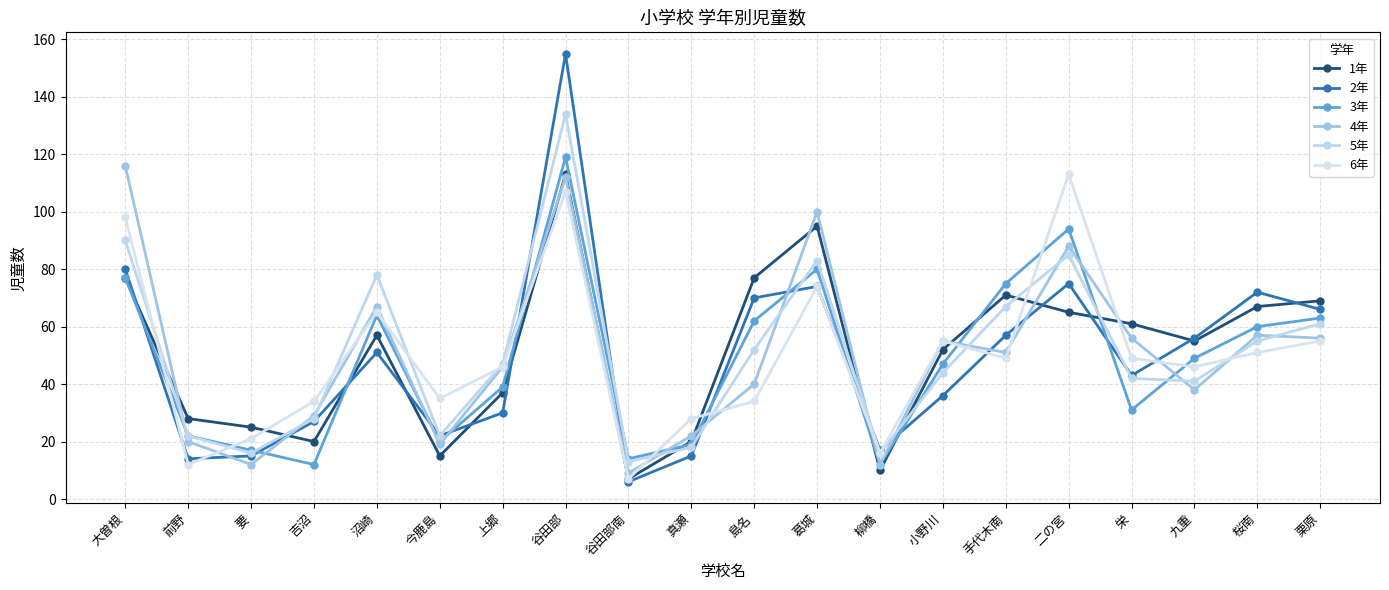

Does the chart have visible grid lines?

Yes